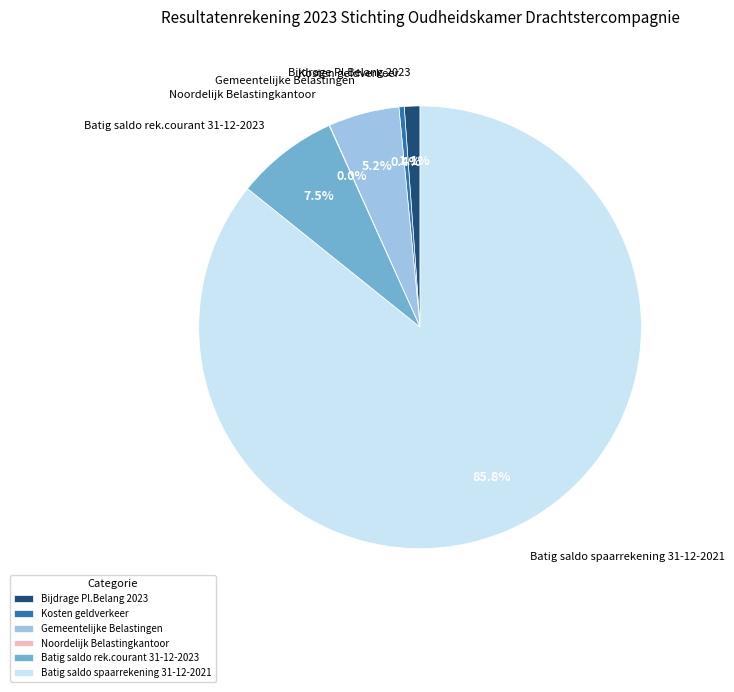

The Batig saldo spaarrekening 31-12-2021 slice represents 99% of the pie. True or false?

False